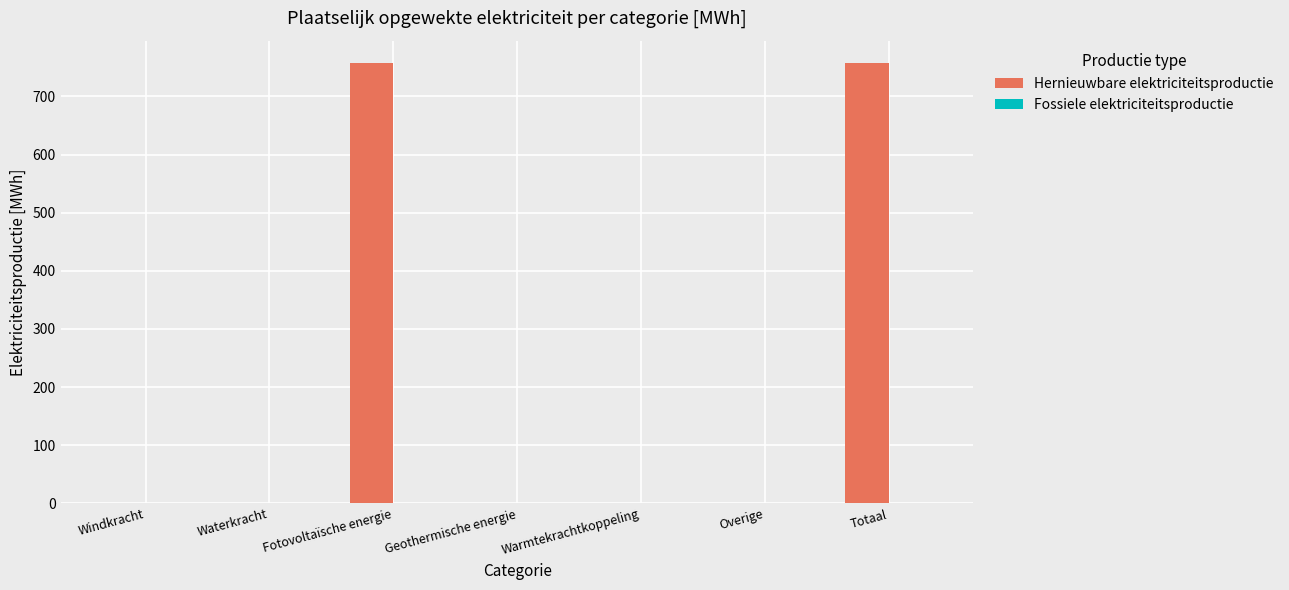

What is the change in value from Geothermische energie to Totaal?

+758.1